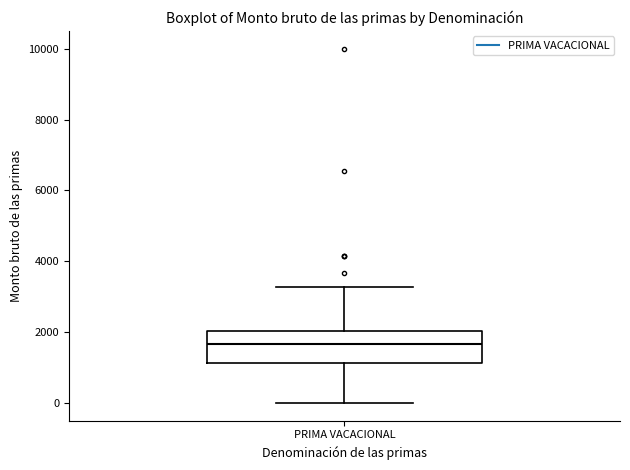

Transcribe this box plot: give where the median line is, the range the box spans, and where the two whiskers end, as read against the y-axis. The values are not printed on the chart, so give them approximately, as read against the axis.

median 1600, box 1200 to 2000, whiskers 0 to 3200